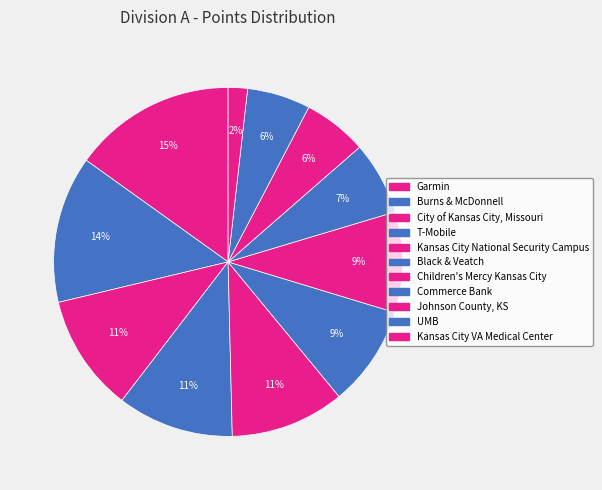

To the nearest percent, what is the difference between the largest and smallest slice percentages?

13%